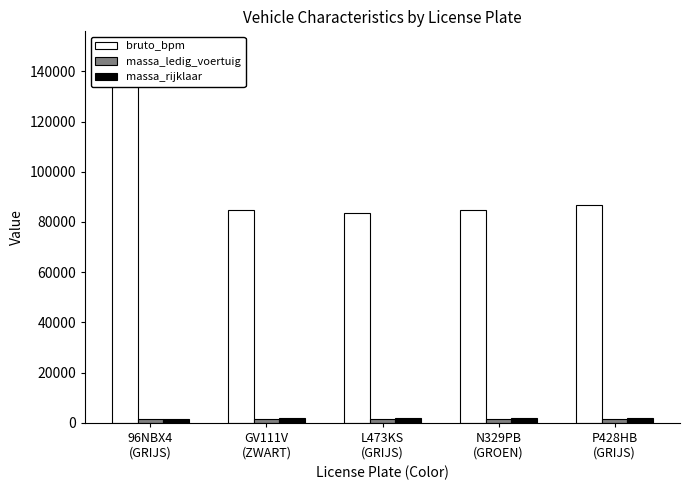

Rank the categories by massa_ledig_voertuig value from lowest to highest.

96NBX4
(GRIJS), GV111V
(ZWART), L473KS
(GRIJS), N329PB
(GROEN), P428HB
(GRIJS)